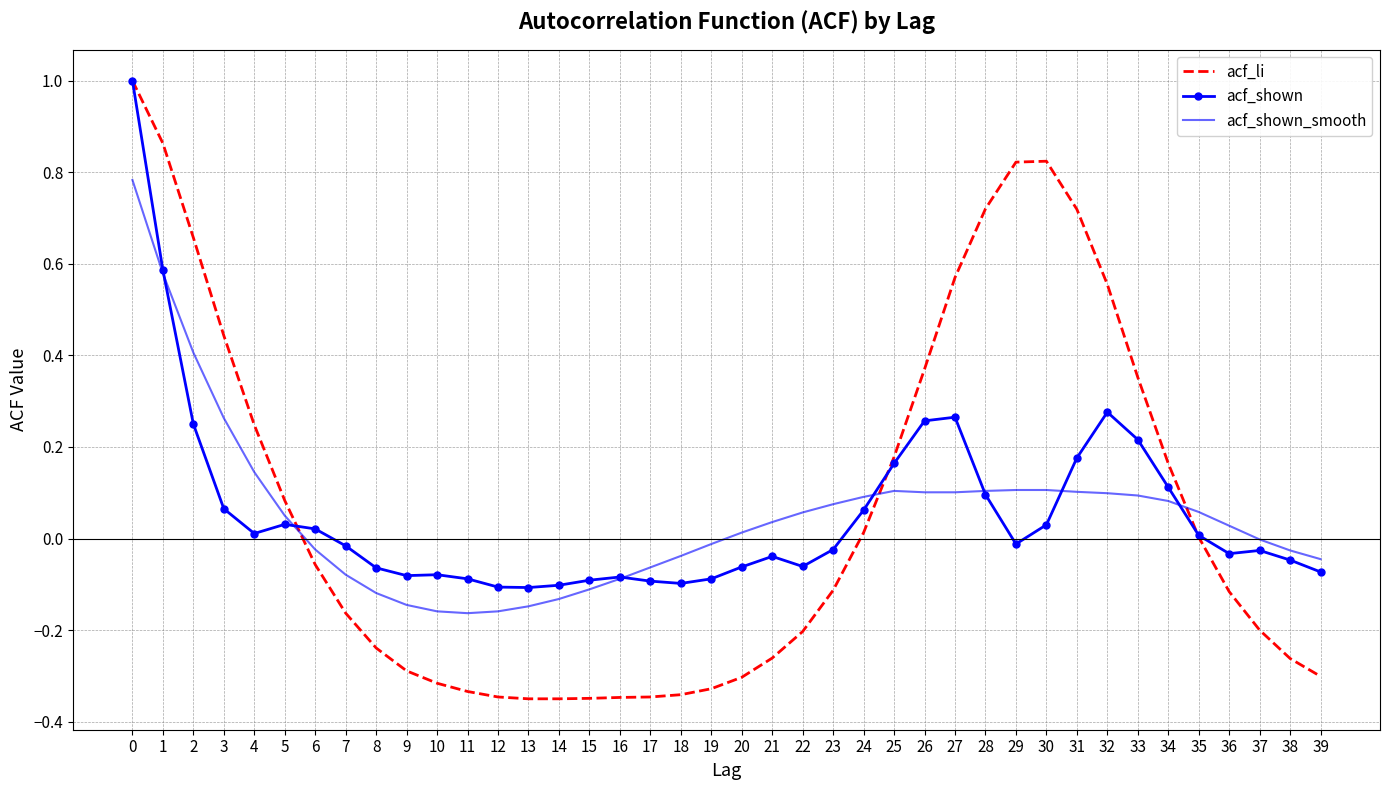

Rank the series at 36 from highest to lowest value.

acf_shown_smooth, acf_shown, acf_li